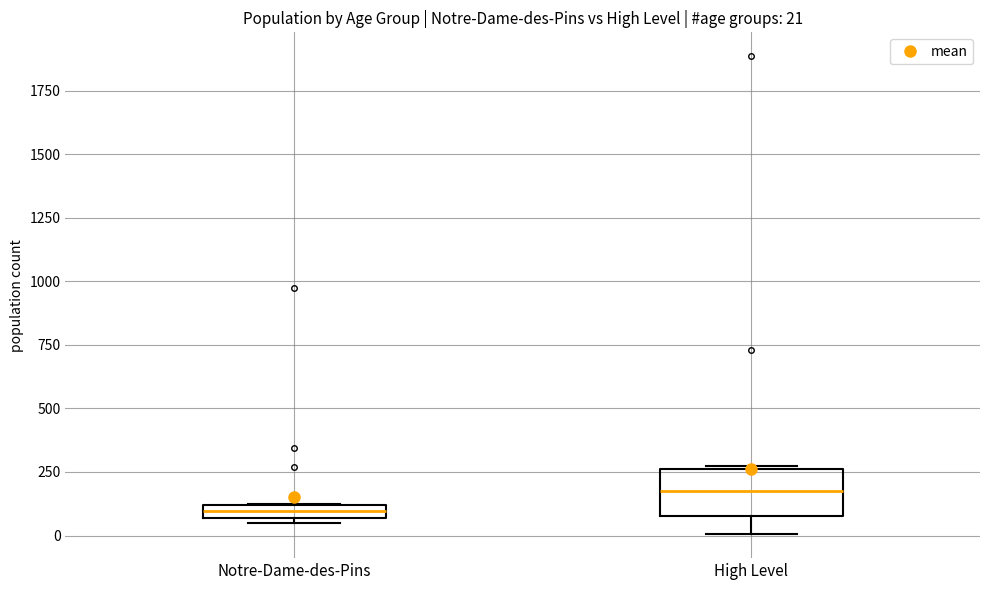

Which box's median line is the lowest?

Notre-Dame-des-Pins